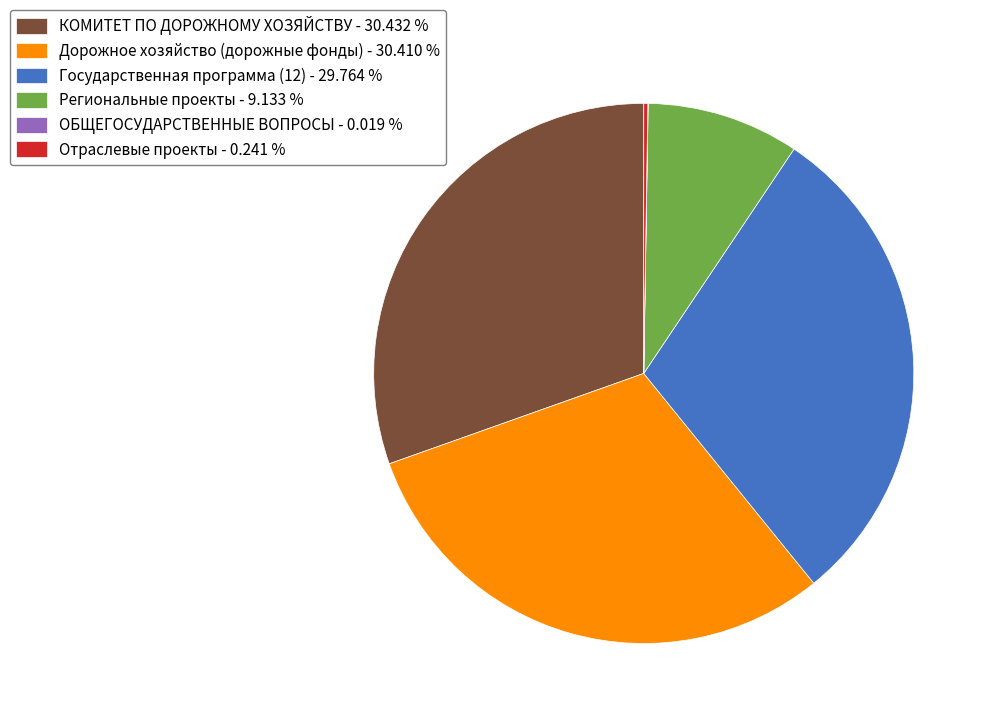

Is the sum of Дорожное хозяйство (дорожные фонды) - 30.410 % and Региональные проекты - 9.133 % greater than half?

No